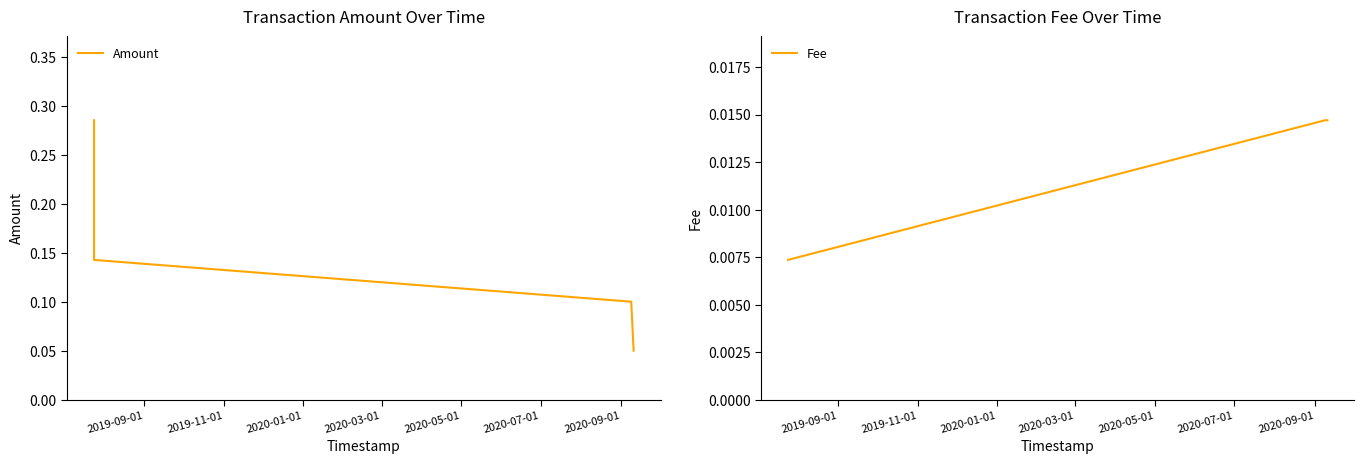

What is the average value of the Amount series?

0.1